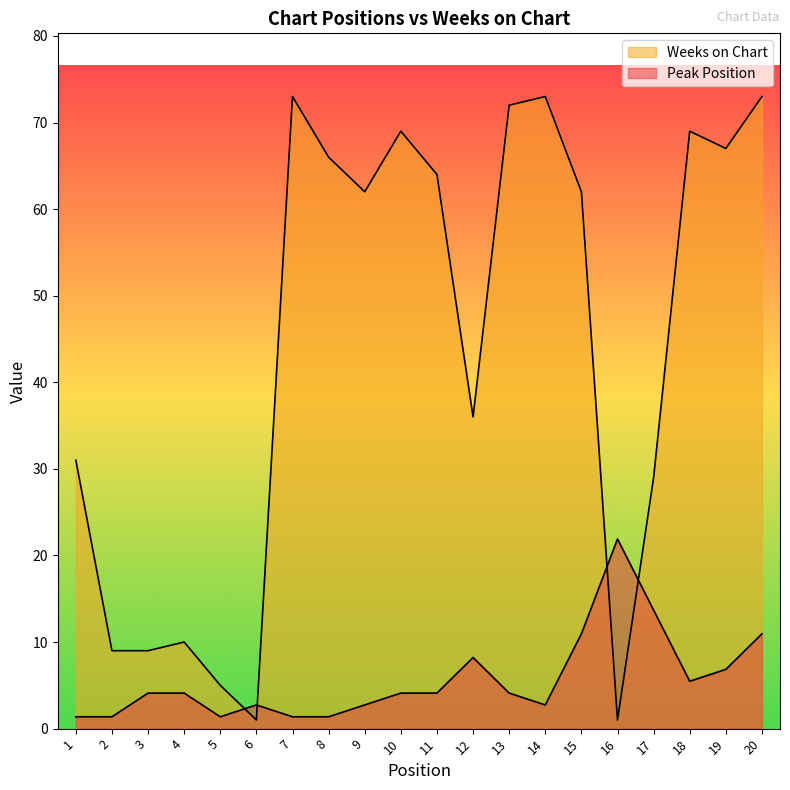

Which series changed the most between 4 and 15?

Weeks on Chart